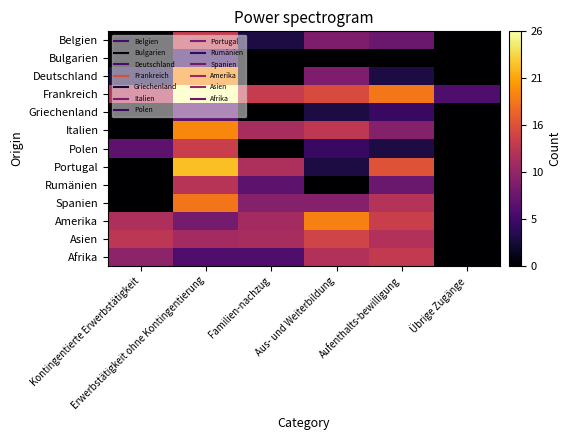

Reading left to right, list all the values displayed in this chart.

Belgien: Kontingentierte Erwerbstätigkeit=0.0	Erwerbstätigkeit ohne Kontingentierung=13.6	Familien-nachzug=3.0	Aus- und Weiterbildung=9.0	Aufenthalts-bewilligung=7.8	Übrige Zugänge=0.0
Bulgarien: Kontingentierte Erwerbstätigkeit=0.0	Erwerbstätigkeit ohne Kontingentierung=4.8	Familien-nachzug=0.0	Aus- und Weiterbildung=0.0	Aufenthalts-bewilligung=0.0	Übrige Zugänge=0.0
Deutschland: Kontingentierte Erwerbstätigkeit=3.0	Erwerbstätigkeit ohne Kontingentierung=19.2	Familien-nachzug=0.0	Aus- und Weiterbildung=9.0	Aufenthalts-bewilligung=3.0	Übrige Zugänge=0.0
Frankreich: Kontingentierte Erwerbstätigkeit=12.6	Erwerbstätigkeit ohne Kontingentierung=26.0	Familien-nachzug=13.6	Aus- und Weiterbildung=15.2	Aufenthalts-bewilligung=18.2	Übrige Zugänge=6.0
Griechenland: Kontingentierte Erwerbstätigkeit=0.0	Erwerbstätigkeit ohne Kontingentierung=7.0	Familien-nachzug=0.0	Aus- und Weiterbildung=3.0	Aufenthalts-bewilligung=4.8	Übrige Zugänge=0.0
Italien: Kontingentierte Erwerbstätigkeit=0.0	Erwerbstätigkeit ohne Kontingentierung=19.1	Familien-nachzug=11.8	Aus- und Weiterbildung=13.2	Aufenthalts-bewilligung=9.5	Übrige Zugänge=0.0
Polen: Kontingentierte Erwerbstätigkeit=7.0	Erwerbstätigkeit ohne Kontingentierung=14.0	Familien-nachzug=0.0	Aus- und Weiterbildung=4.8	Aufenthalts-bewilligung=3.0	Übrige Zugänge=0.0
Portugal: Kontingentierte Erwerbstätigkeit=0.0	Erwerbstätigkeit ohne Kontingentierung=22.2	Familien-nachzug=12.0	Aus- und Weiterbildung=3.0	Aufenthalts-bewilligung=15.8	Übrige Zugänge=0.0
Rumänien: Kontingentierte Erwerbstätigkeit=0.0	Erwerbstätigkeit ohne Kontingentierung=12.8	Familien-nachzug=7.0	Aus- und Weiterbildung=0.0	Aufenthalts-bewilligung=7.8	Übrige Zugänge=0.0
Spanien: Kontingentierte Erwerbstätigkeit=0.0	Erwerbstätigkeit ohne Kontingentierung=18.1	Familien-nachzug=9.5	Aus- und Weiterbildung=9.5	Aufenthalts-bewilligung=12.6	Übrige Zugänge=0.0
Amerika: Kontingentierte Erwerbstätigkeit=12.0	Erwerbstätigkeit ohne Kontingentierung=8.5	Familien-nachzug=11.5	Aus- und Weiterbildung=18.7	Aufenthalts-bewilligung=14.0	Übrige Zugänge=0.0
Asien: Kontingentierte Erwerbstätigkeit=13.0	Erwerbstätigkeit ohne Kontingentierung=11.5	Familien-nachzug=11.8	Aus- und Weiterbildung=14.5	Aufenthalts-bewilligung=12.3	Übrige Zugänge=0.0
Afrika: Kontingentierte Erwerbstätigkeit=10.0	Erwerbstätigkeit ohne Kontingentierung=6.0	Familien-nachzug=6.0	Aus- und Weiterbildung=12.3	Aufenthalts-bewilligung=13.4	Übrige Zugänge=0.0